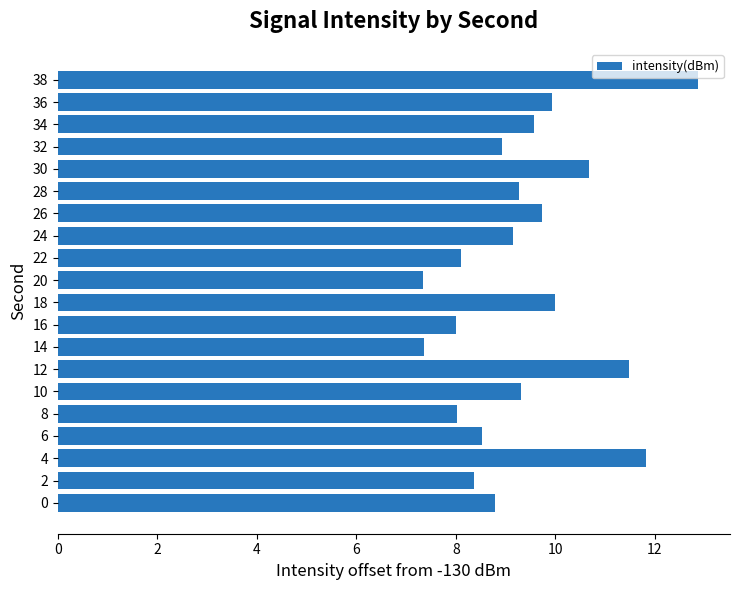

How many data points does each series have?

20